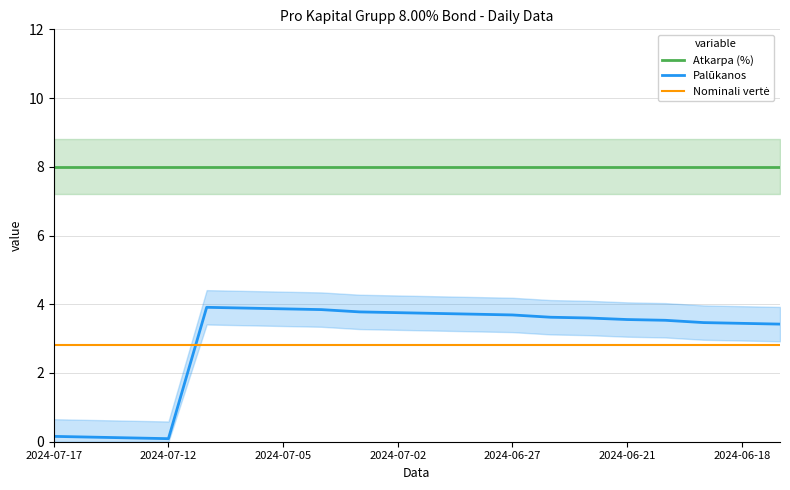

At which label is Nominali vertė closest to 2?

2024-07-17